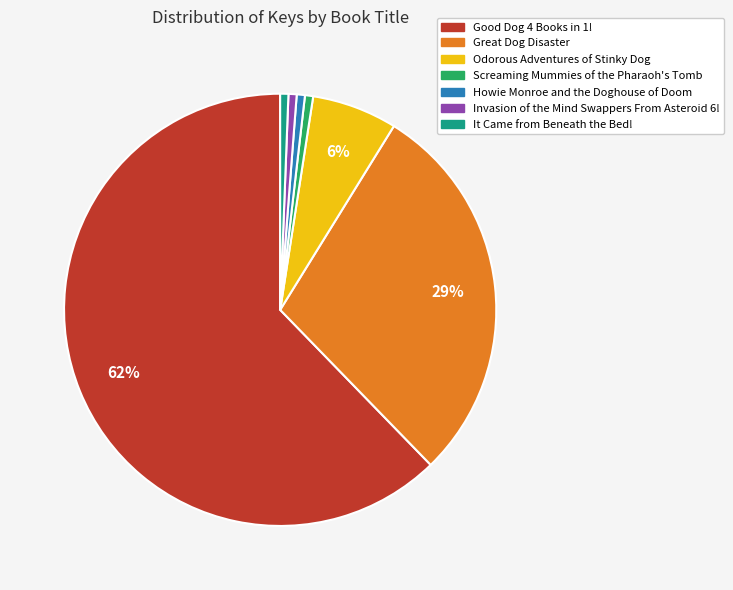

Is the sum of It Came from Beneath the Bed! and Good Dog 4 Books in 1! greater than half?

Yes